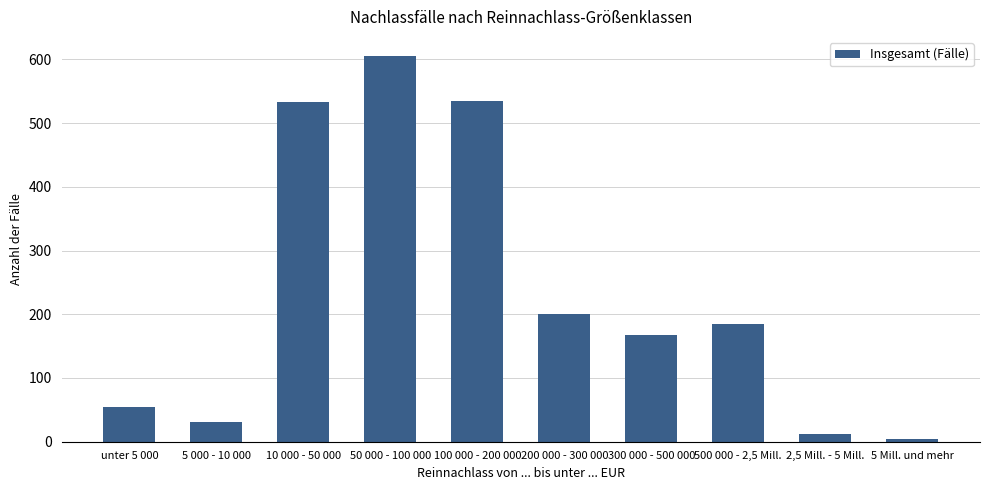

Where does the data first go above 184?

10 000 - 50 000